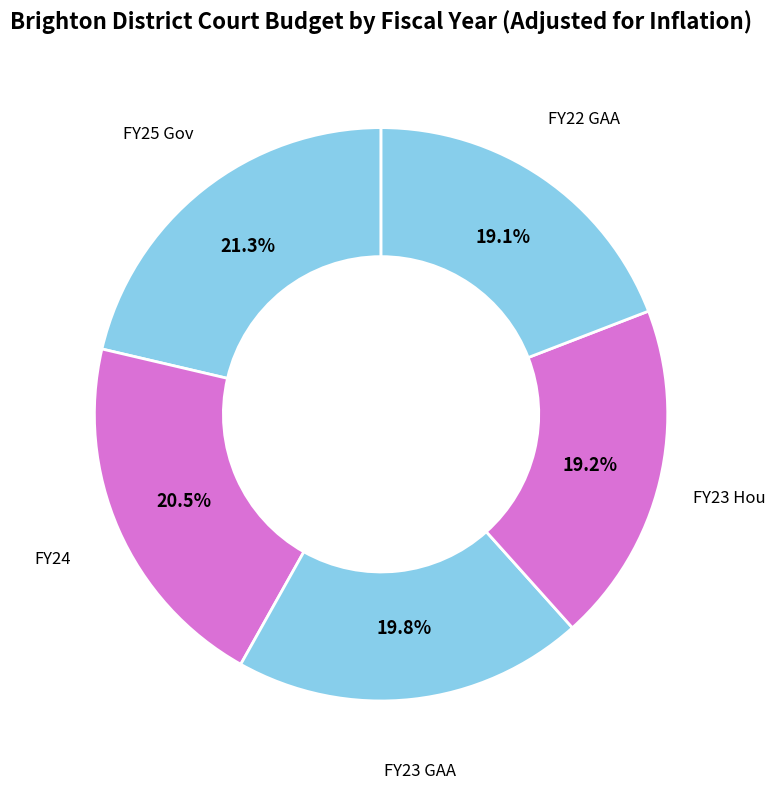

Is it true that FY22 GAA is 30% of the pie?

False